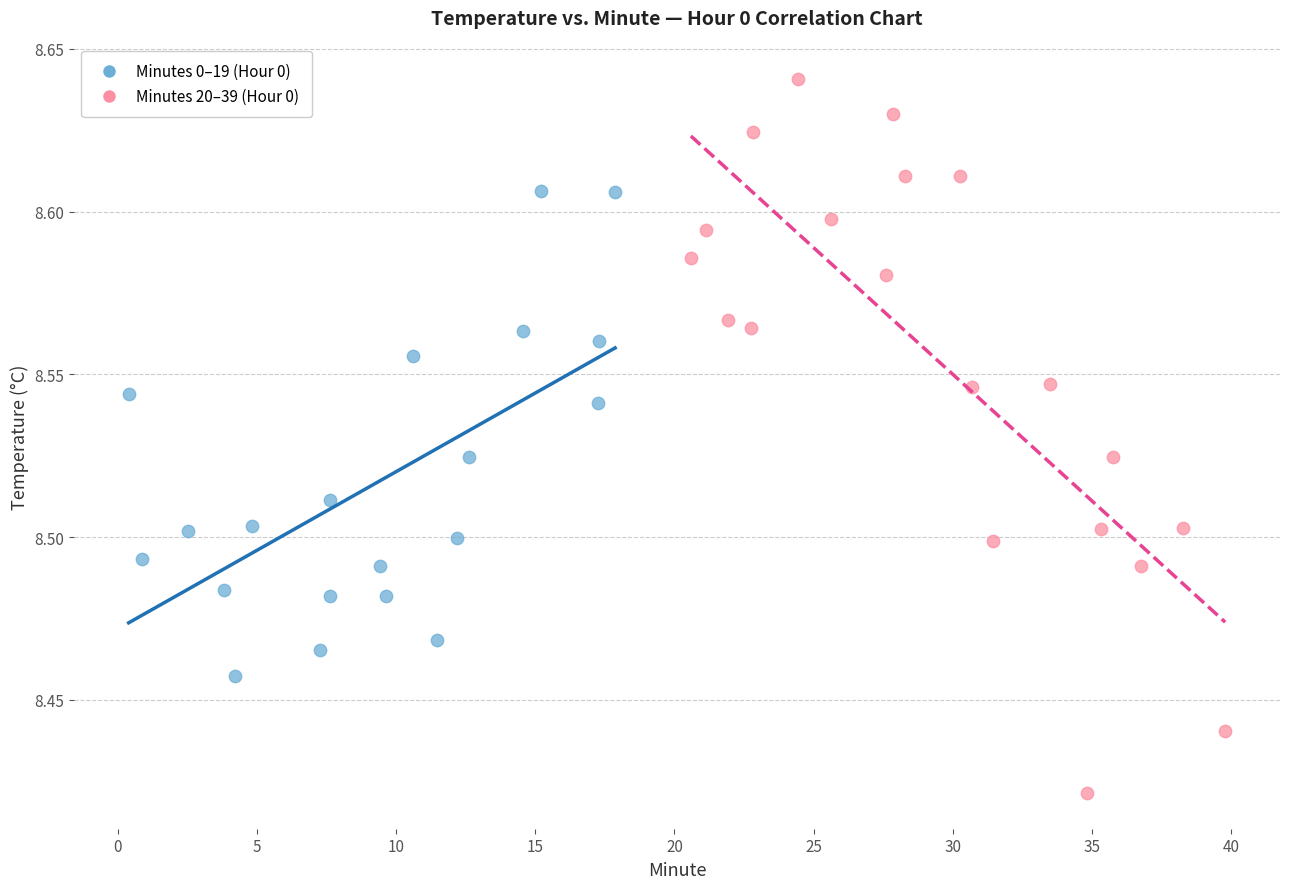

Which series has the largest Y range (max minus min)?

Minutes 20–39 (Hour 0)